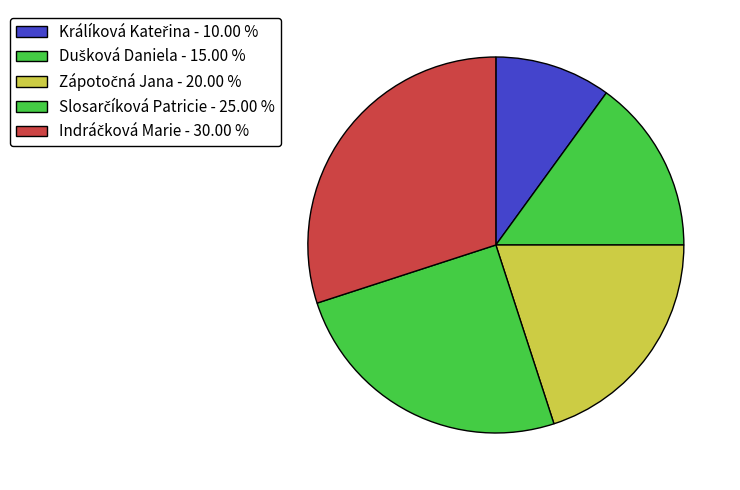

Combined, do Zápotočná Jana and Slosarčíková Patricie account for over 50%?

No